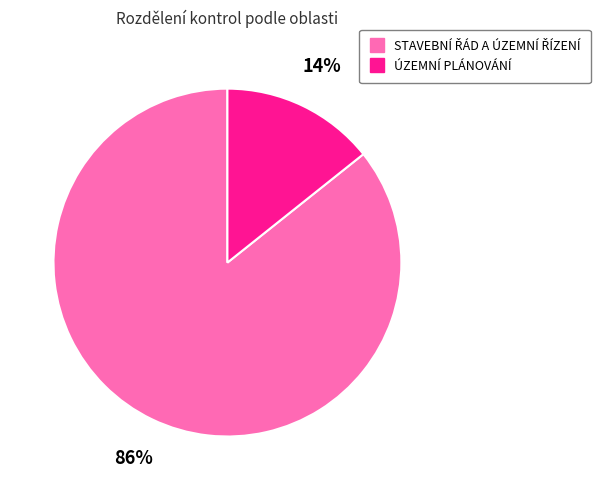

Is there any slice that represents more than half of the pie?

Yes